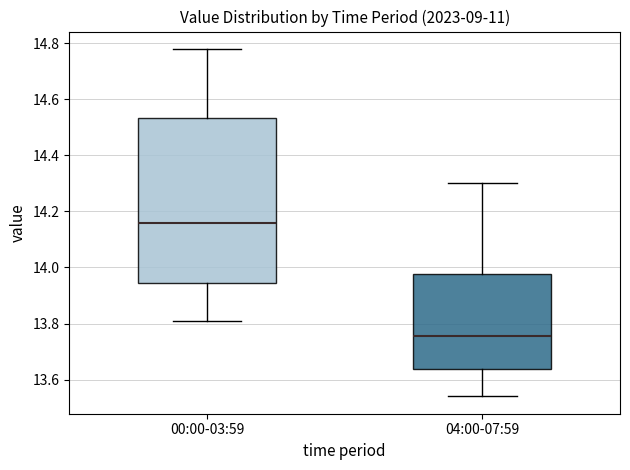

Comparing the boxes themselves (not the whiskers), which one is the tallest?

00:00-03:59